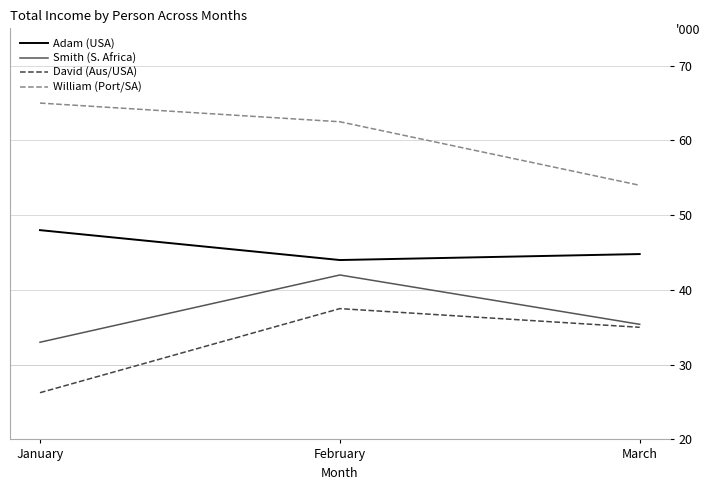

What is the value of the William (Port/SA) point at the 1st from the left?

65000